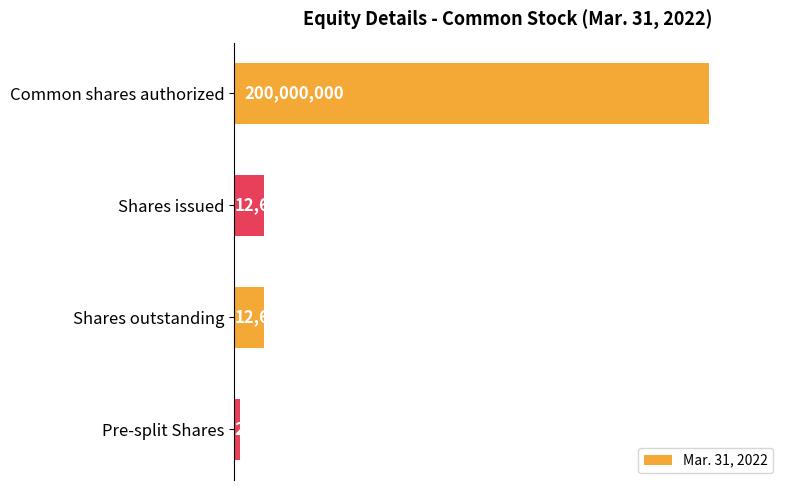

What is the sum of all values?

227817900